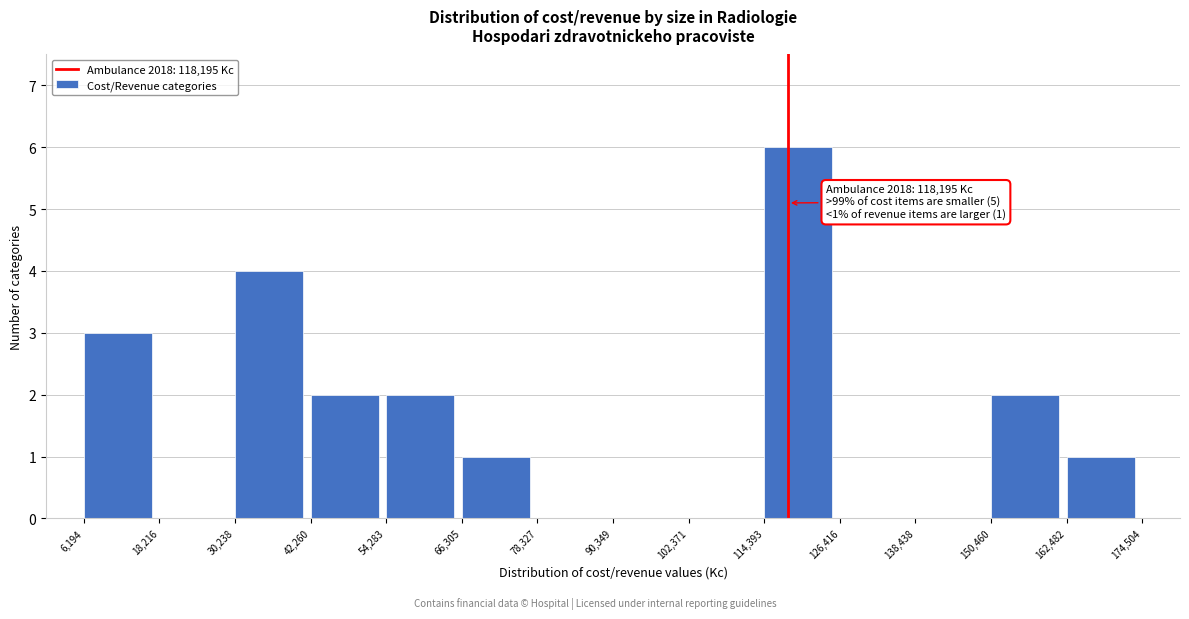

Over which range of the x-axis is the bar tallest?

114,393 to 126,416